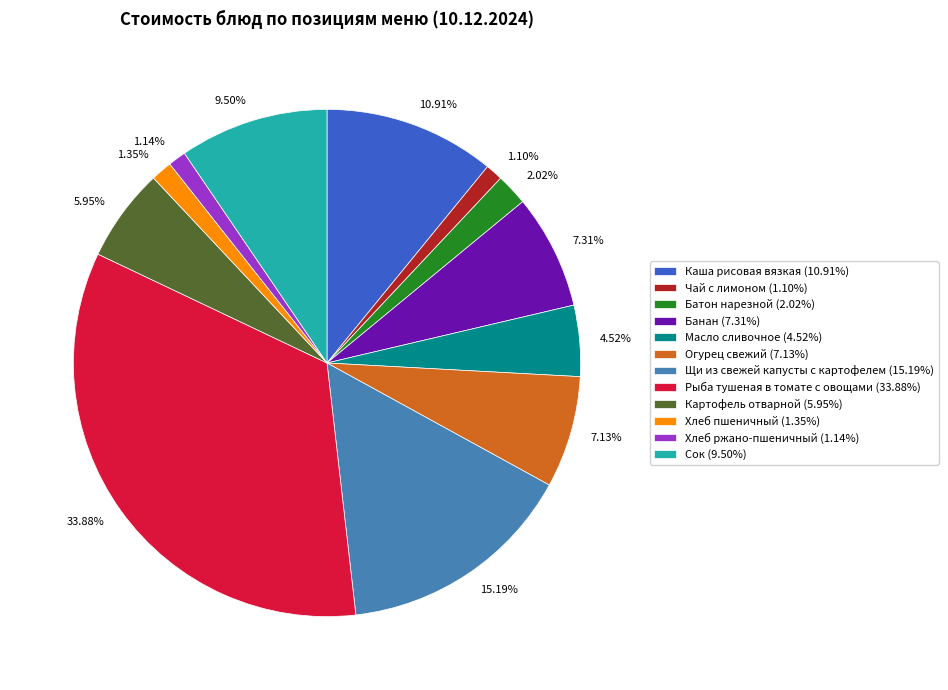

The Хлеб ржано-пшеничный slice represents 1% of the pie. True or false?

True